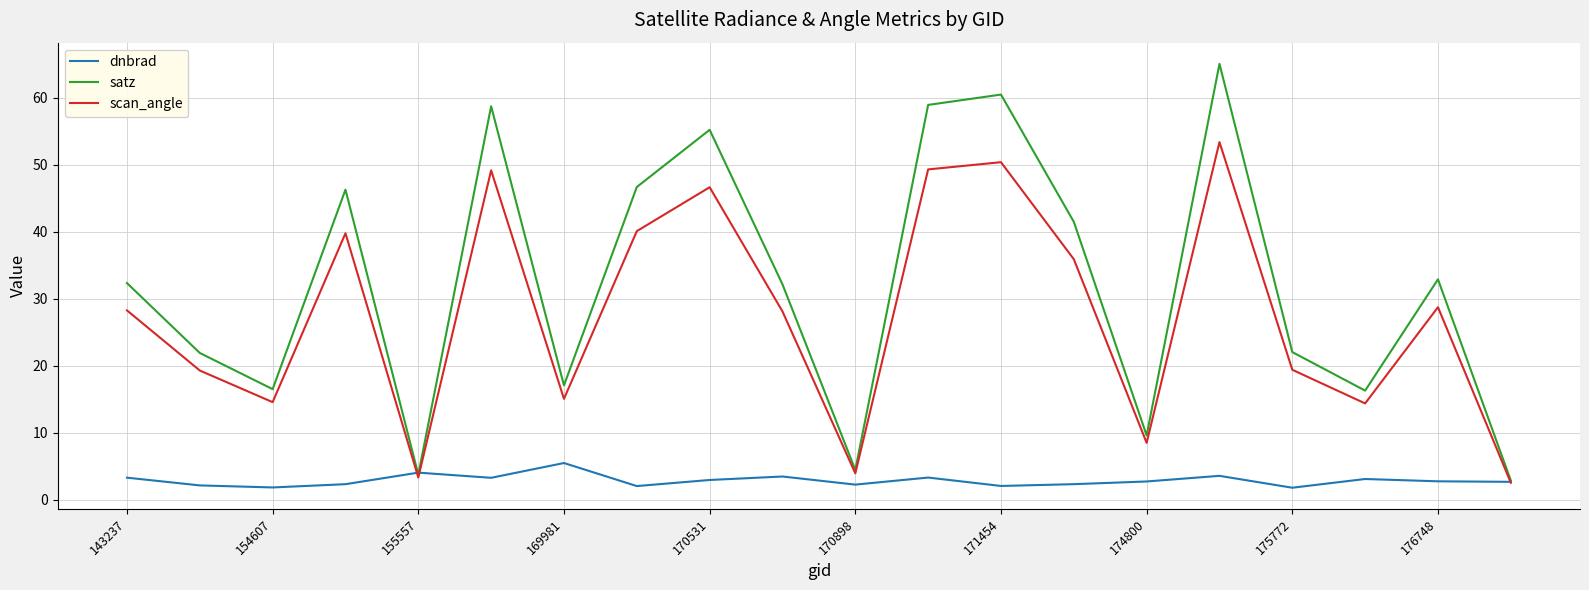

Which series has the widest spread of values?

satz